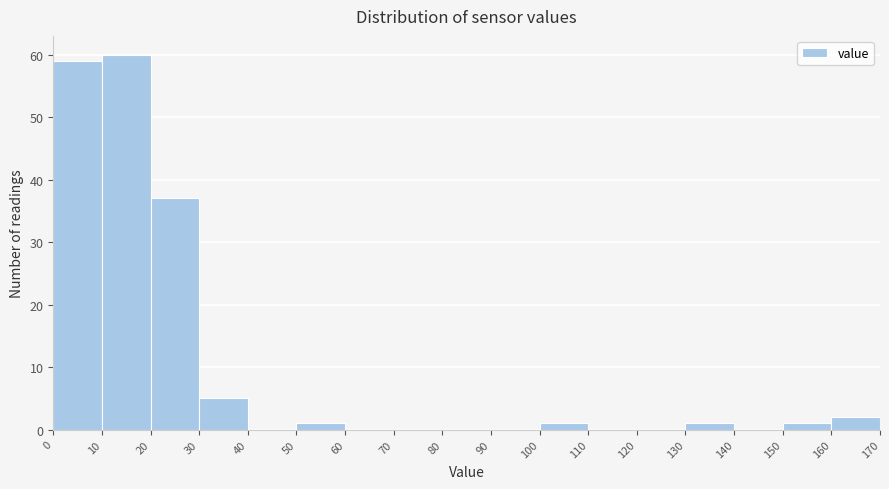

Which range on the x-axis has the tallest bar?

10 to 20